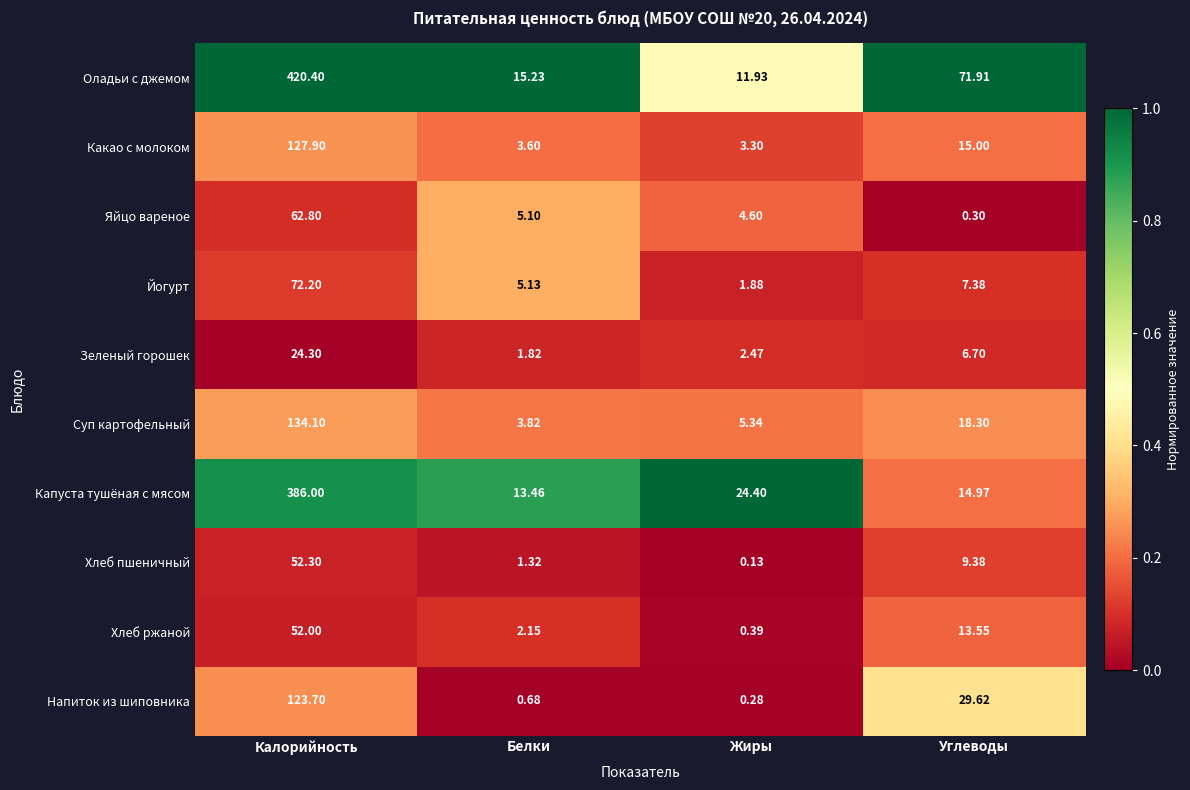

Rank the series at Углеводы from lowest to highest value.

Яйцо вареное, Зеленый горошек, Йогурт, Хлеб пшеничный, Хлеб ржаной, Капуста тушёная с мясом, Какао с молоком, Суп картофельный, Напиток из шиповника, Оладьи с джемом